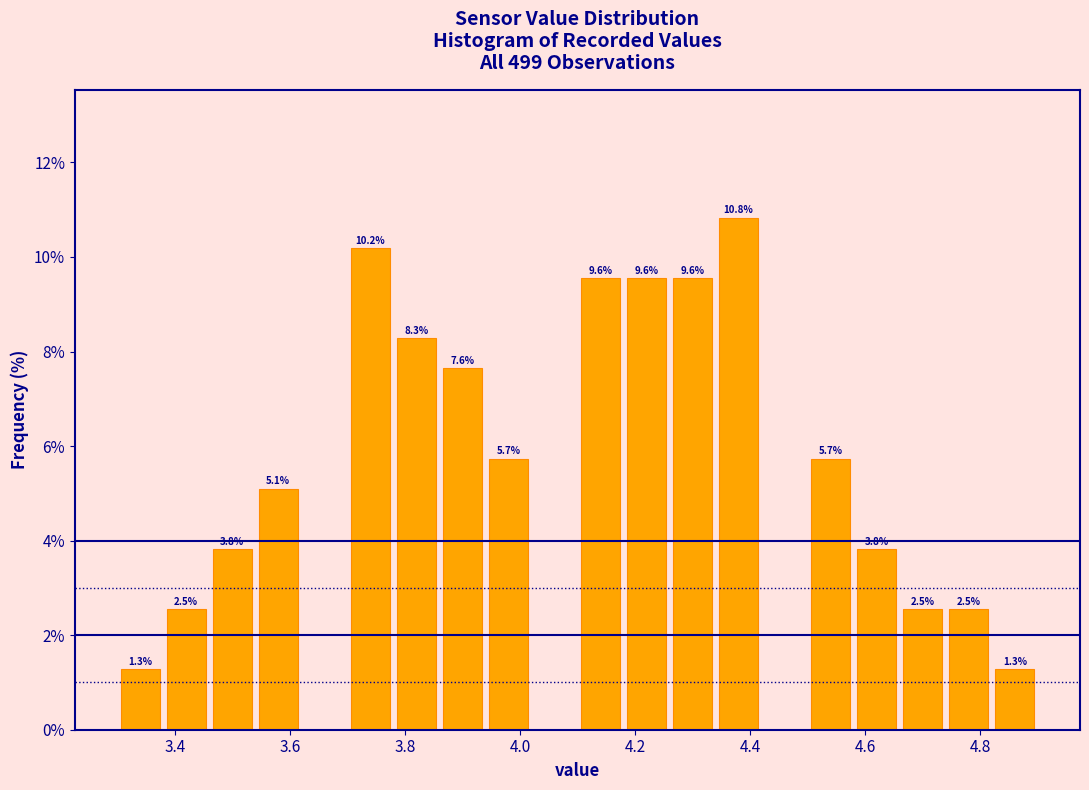

Which range on the x-axis has the tallest bar?

4.34 to 4.42